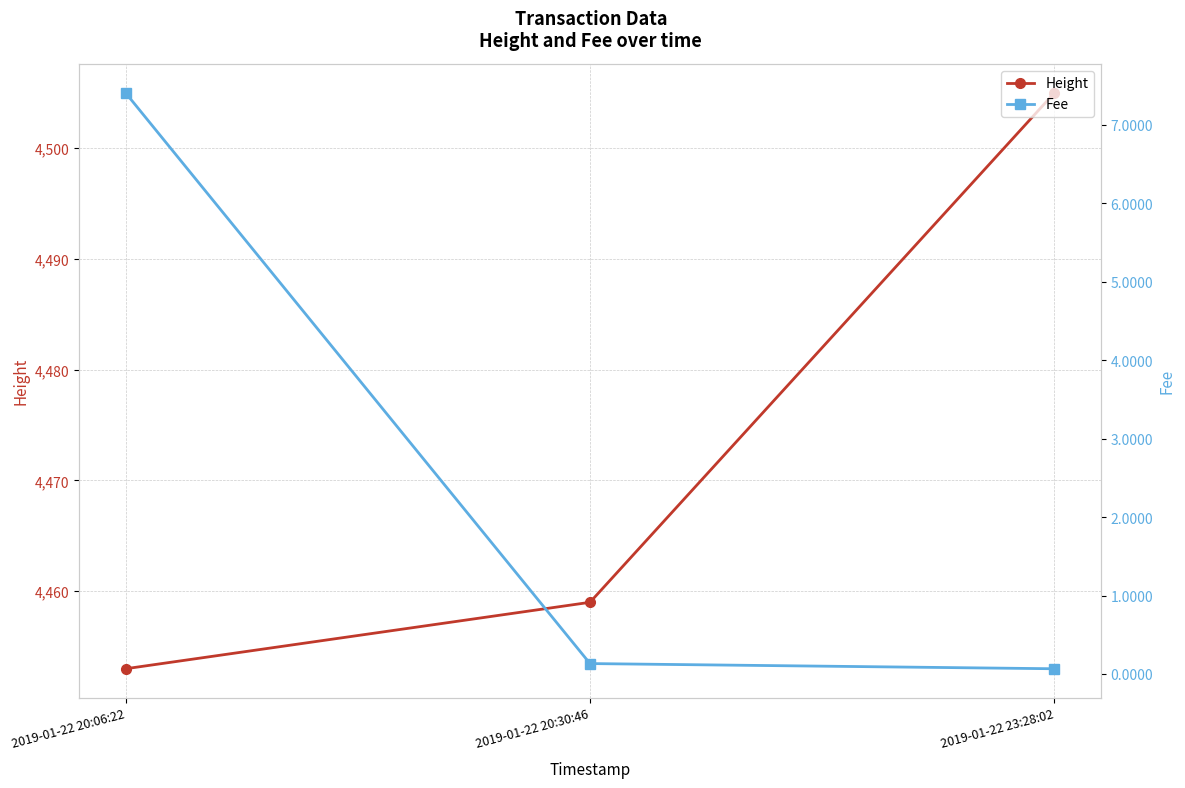

What is the greatest value displayed?

4505.0